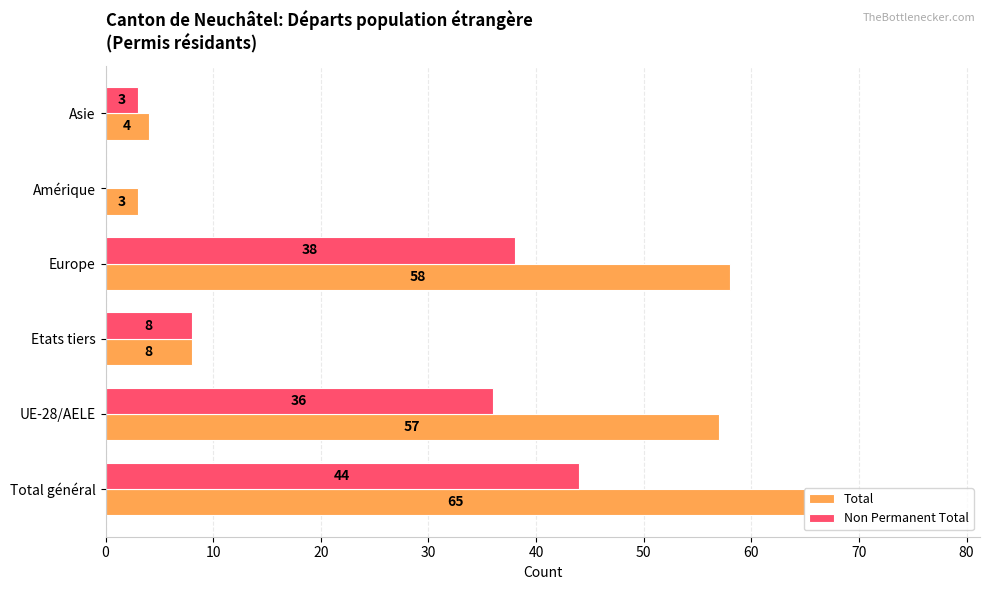

Which label corresponds to the largest value in the chart?

Total général